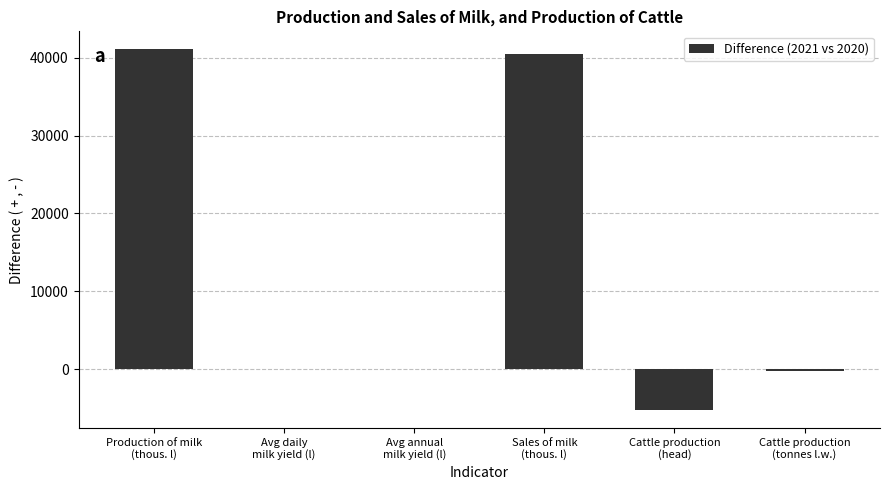

What is the maximum value shown in the chart?

41068.1